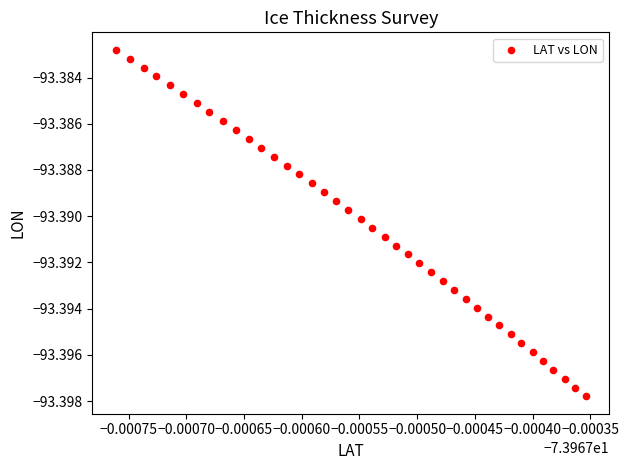

Count the number of points in this scatter plot.

40